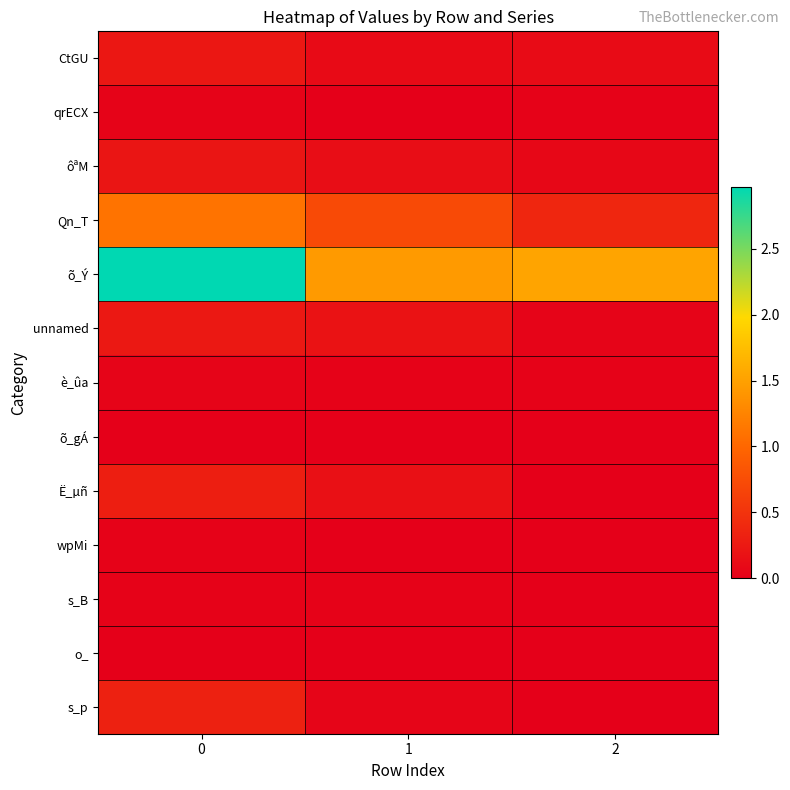

Reading right to left, what are all the values shown in this chart?

CtGU: 2=0.1	1=0.1	0=0.2
qrECX: 2=0.0	1=0.0	0=0.0
ôªM: 2=0.1	1=0.1	0=0.2
Qn_T: 2=0.4	1=0.7	0=1.1
õ_Ý: 2=1.5	1=1.4	0=3.0
unnamed: 2=0.1	1=0.2	0=0.2
è_ûa: 2=0.0	1=0.0	0=0.1
õ_gÁ: 2=0.0	1=0.0	0=0.0
Ë_µñ: 2=0.0	1=0.2	0=0.3
wpMi: 2=0.0	1=0.0	0=0.0
s_B: 2=0.0	1=0.0	0=0.0
o_: 2=0.0	1=0.0	0=0.0
s_p: 2=0.0	1=0.1	0=0.3